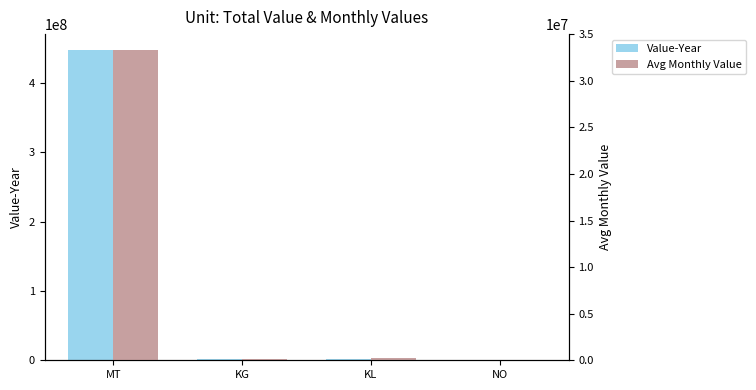

Reading right to left, list all the values displayed in this chart.

Value-Year: NO=177287.0	KL=2328731.0	KG=1237685.0	MT=448091259.0
Avg Monthly Value: NO=22685.2	KL=222560.0	KG=139733.8	MT=33347350.0